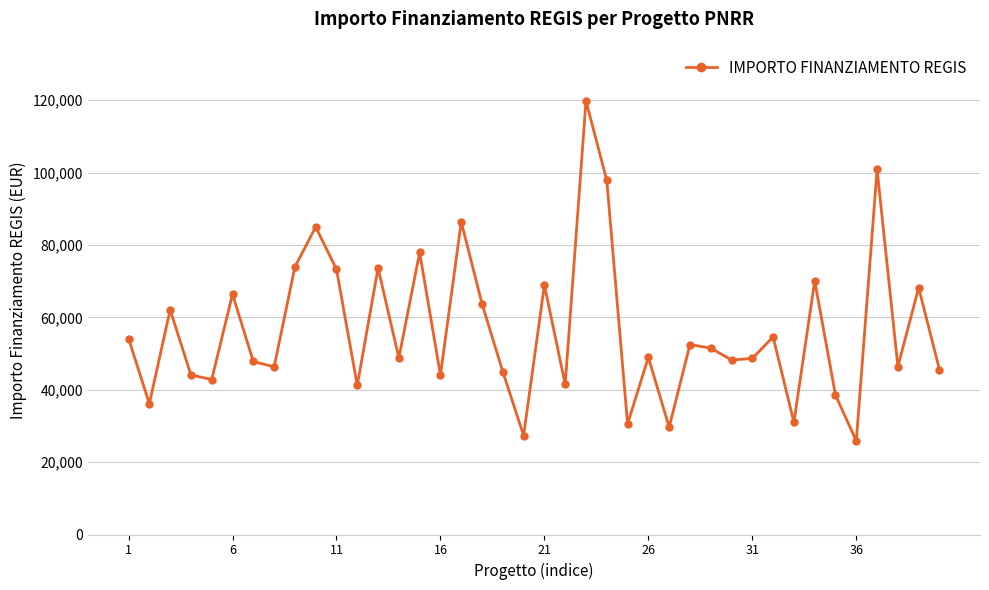

How many lines are shown in the chart?

1